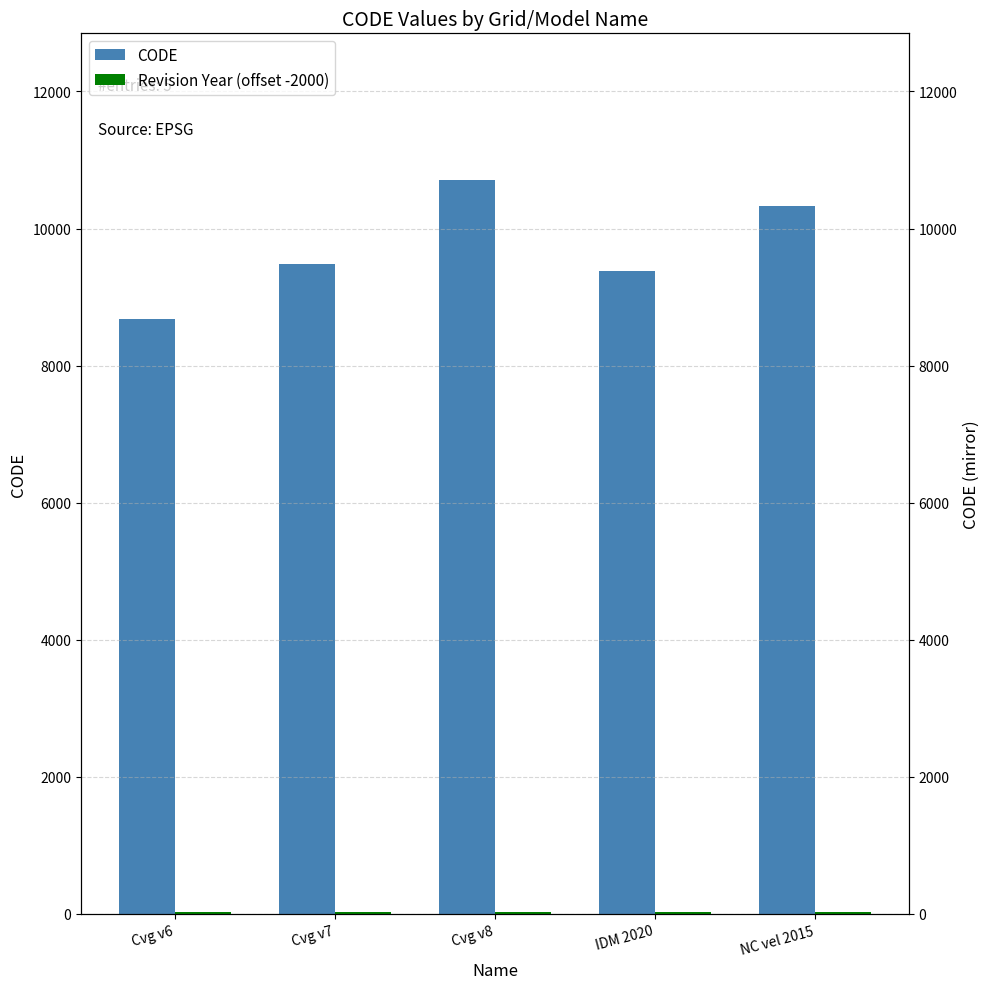

Between NC vel 2015 and Cvg v6, which is larger?

NC vel 2015